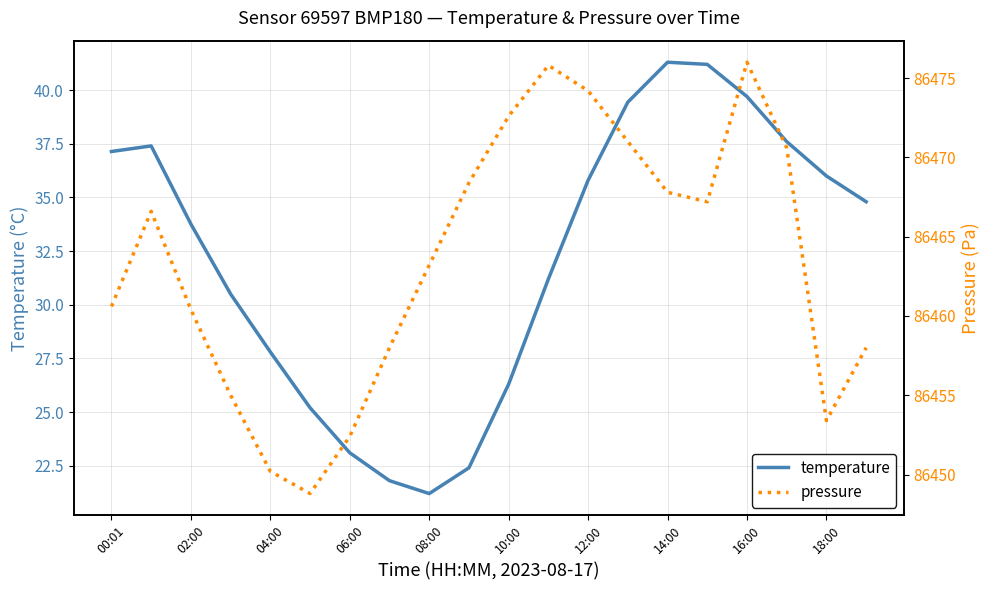

Count the number of data series in this chart.

2